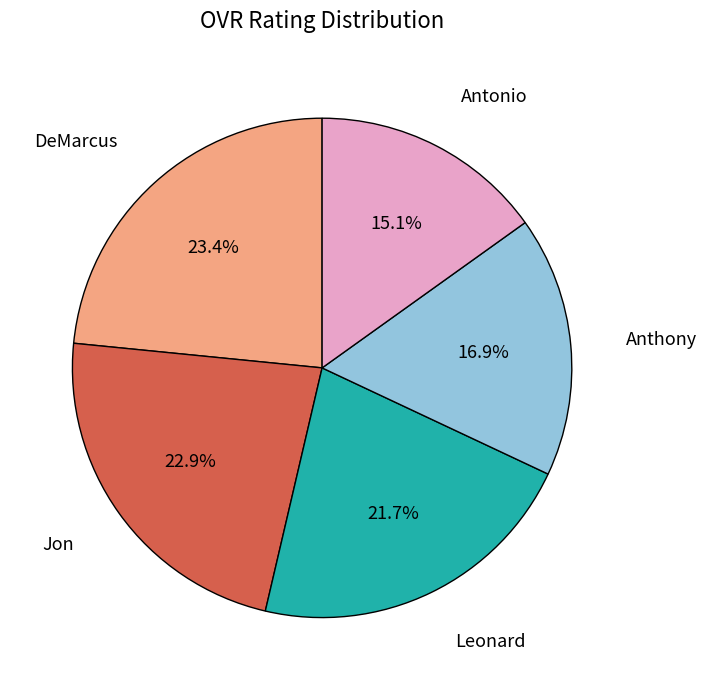

Count the number of slices in the pie.

5